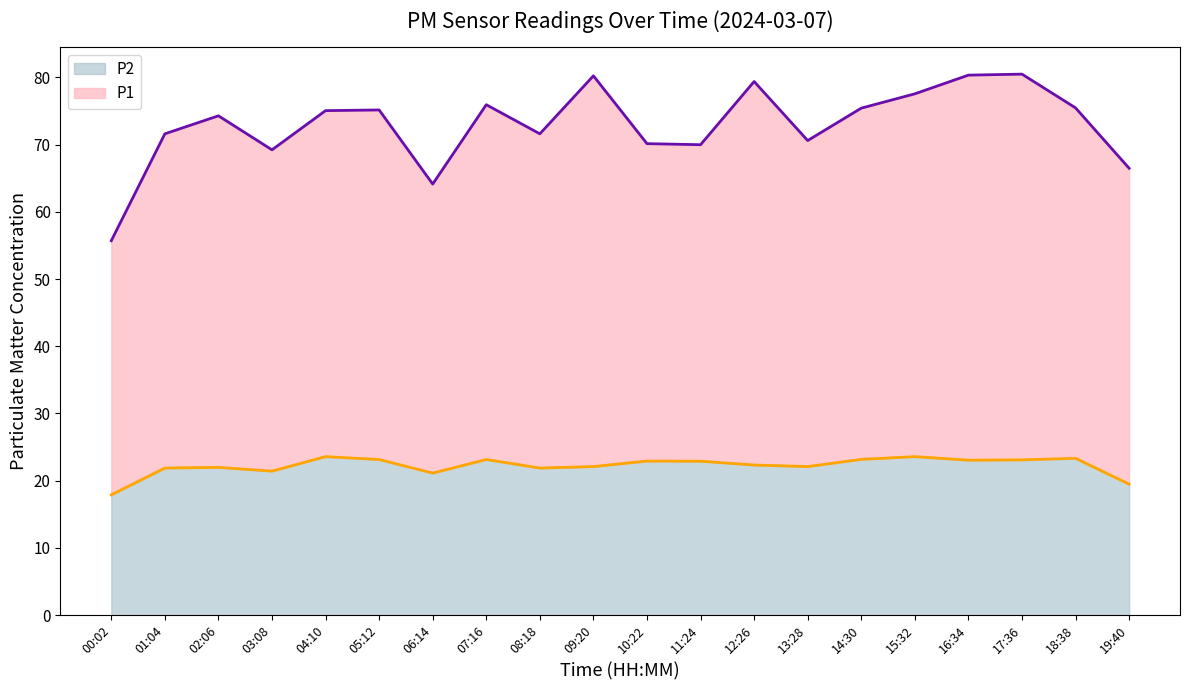

Does the chart display data point markers on the line(s)?

No